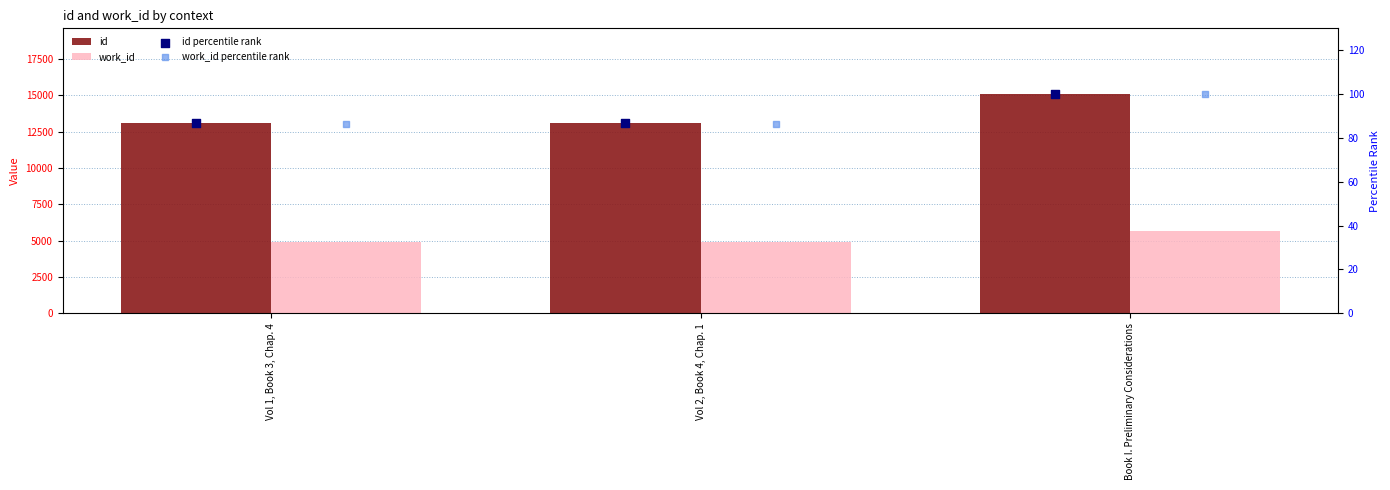

What are all the series names shown in the legend?

id, work_id, id percentile rank, work_id percentile rank